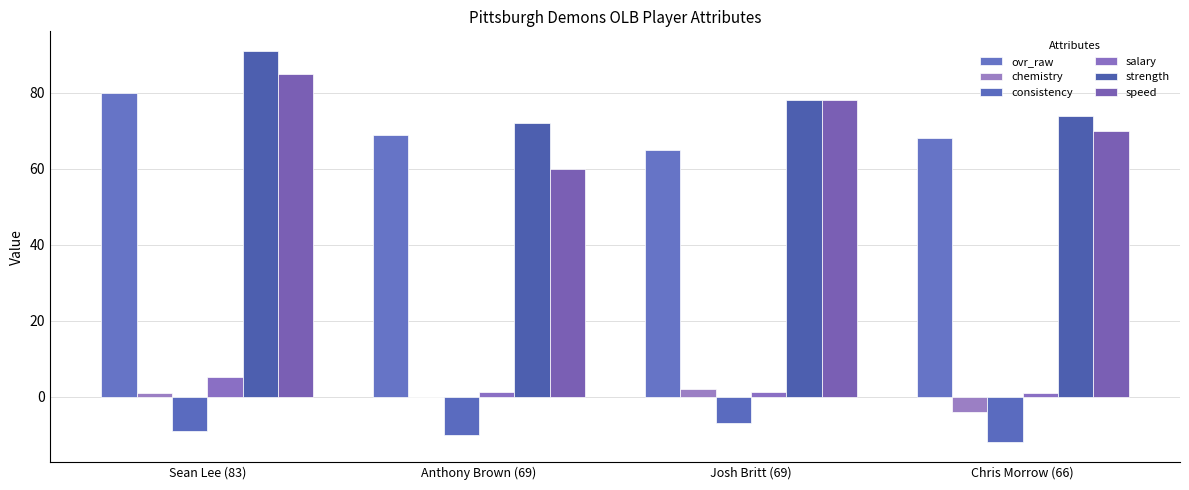

The salary series shows 0.7 at Josh Britt (69). True or false?

False